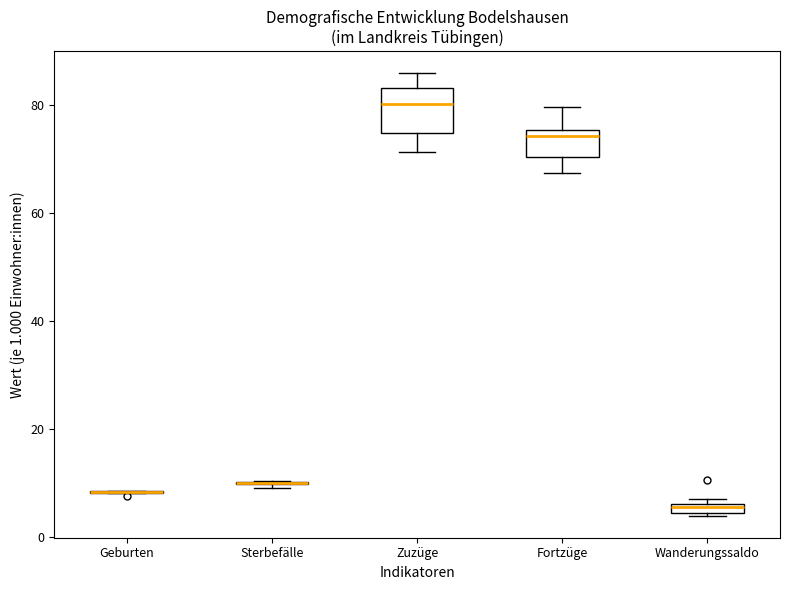

Which box is the tallest, from its lower edge to its upper edge?

Zuzüge